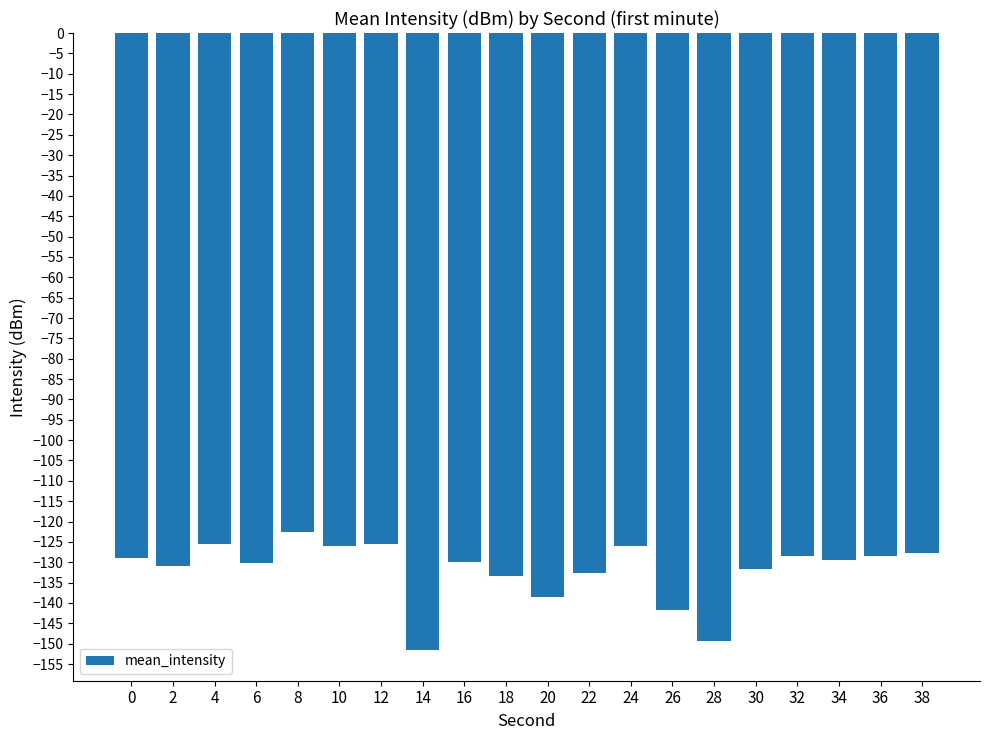

Which has a higher value, 28 or 24?

24